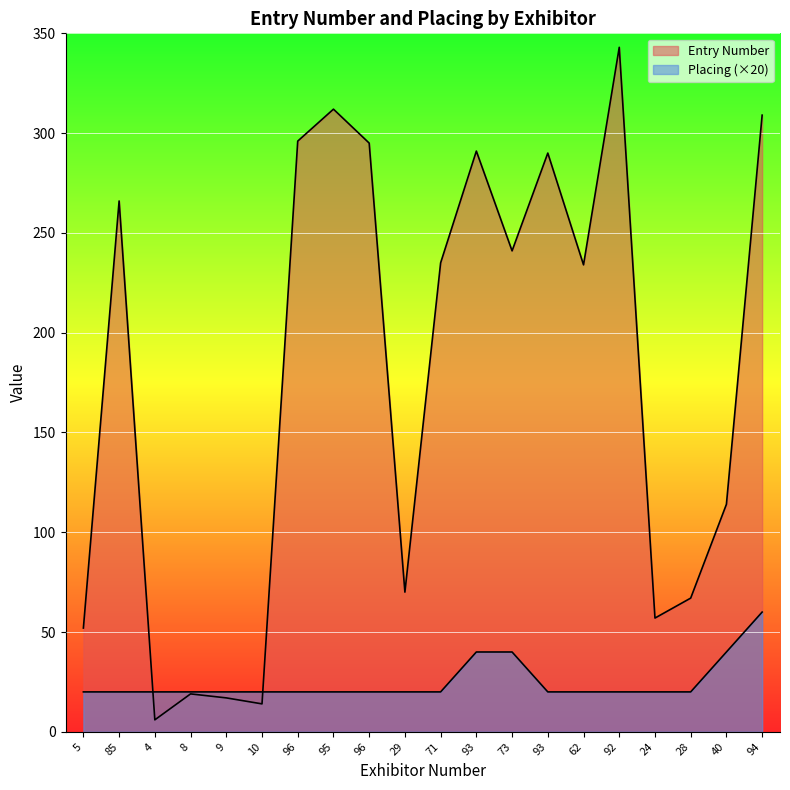

Reading left to right, list all the values displayed in this chart.

Entry Number: 5=52	85=266	4=6	8=19	9=17	10=14	96=296	95=312	96=295	29=70	71=235	93=291	73=241	93=290	62=234	92=343	24=57	28=67	40=114	94=309
Placing: 5=20	85=20	4=20	8=20	9=20	10=20	96=20	95=20	96=20	29=20	71=20	93=40	73=40	93=20	62=20	92=20	24=20	28=20	40=40	94=60